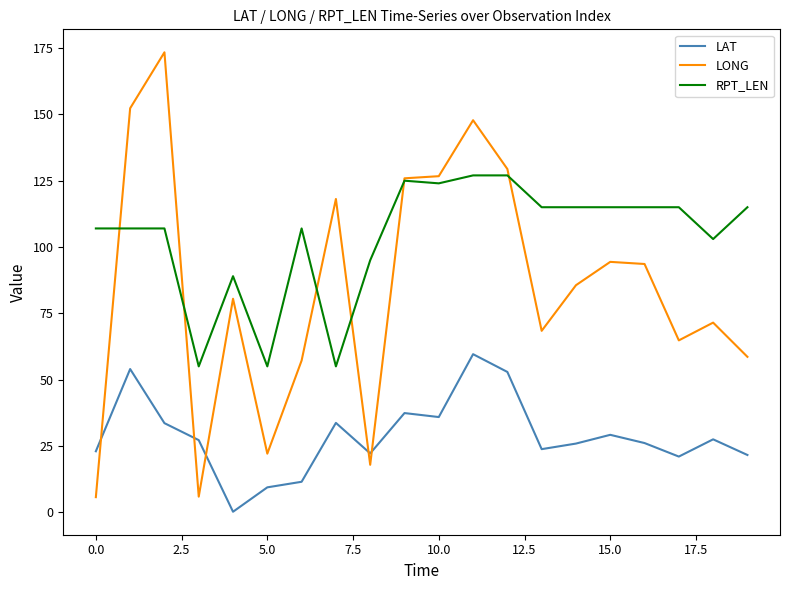

What are all the series names shown in the legend?

LAT, LONG, RPT_LEN